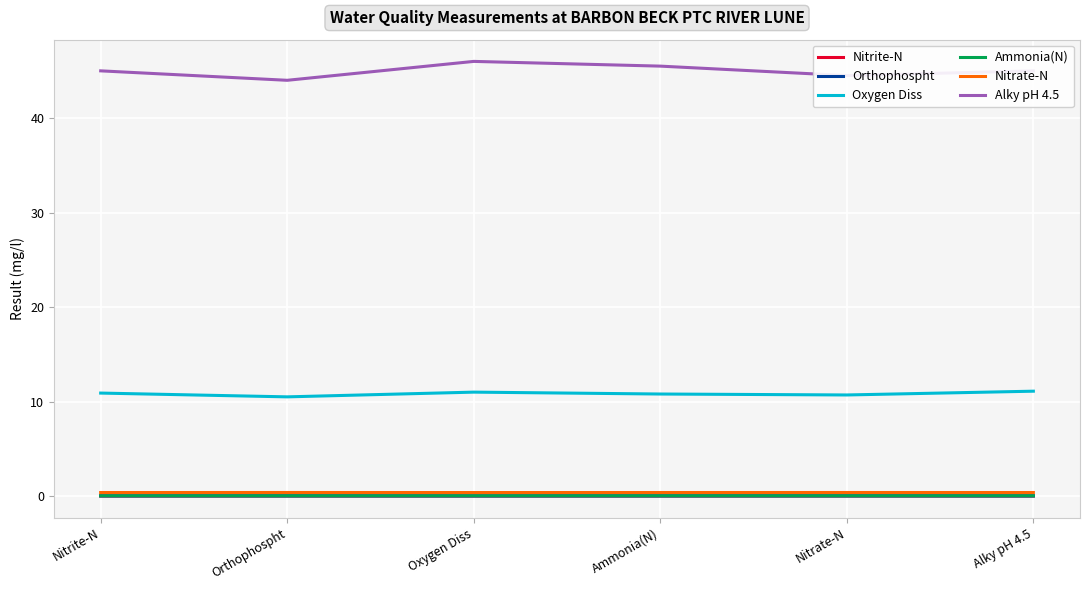

Between Oxygen Diss and Alky pH 4.5, which series saw the biggest shift?

Alky pH 4.5